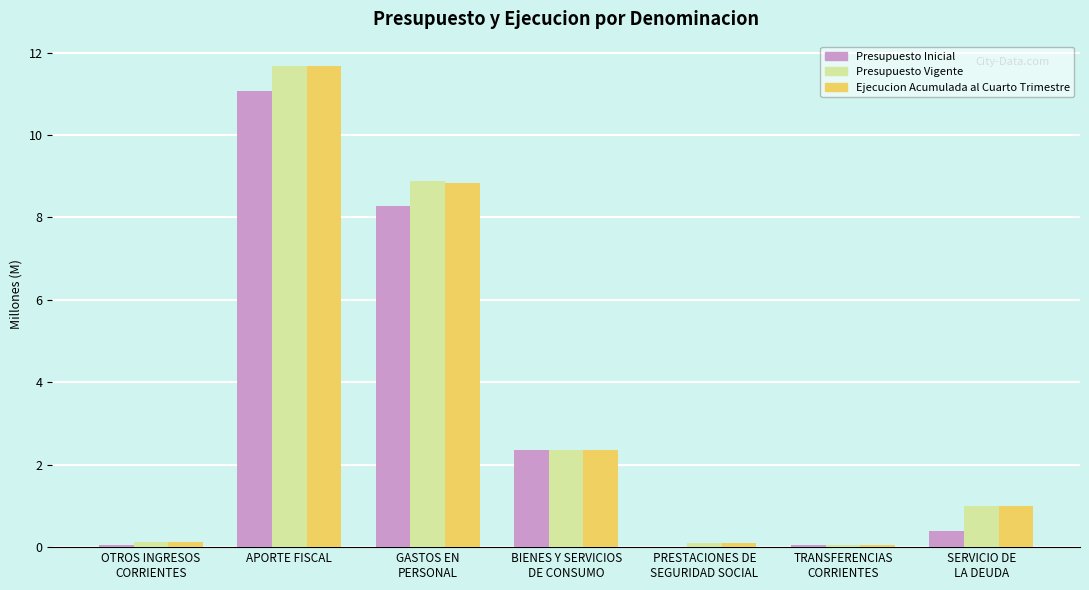

What is the average value of the Presupuesto Vigente series?

3.5